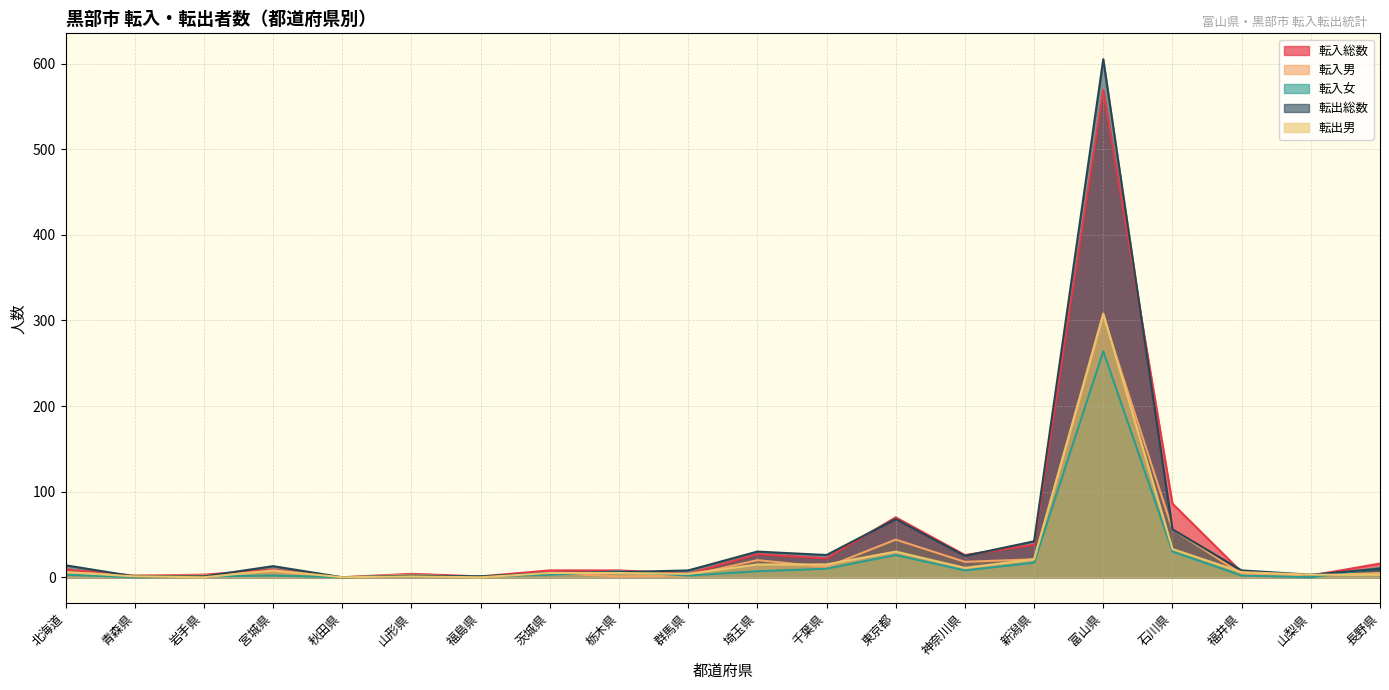

Reading right to left, list all the values displayed in this chart.

転入総数: 16	2	6	86	569	38	26	70	22	27	4	8	8	1	4	0	9	3	2	9
転入男: 5	2	4	56	305	21	18	44	12	20	2	1	5	0	3	0	7	2	2	6
転入女: 11	0	2	30	264	17	8	26	10	7	2	7	3	1	1	0	2	1	0	3
転出総数: 10	3	8	56	605	42	25	68	26	30	8	6	5	1	2	0	13	1	1	14
転出男: 3	3	6	33	308	21	11	30	15	15	4	5	5	0	1	0	8	0	1	6